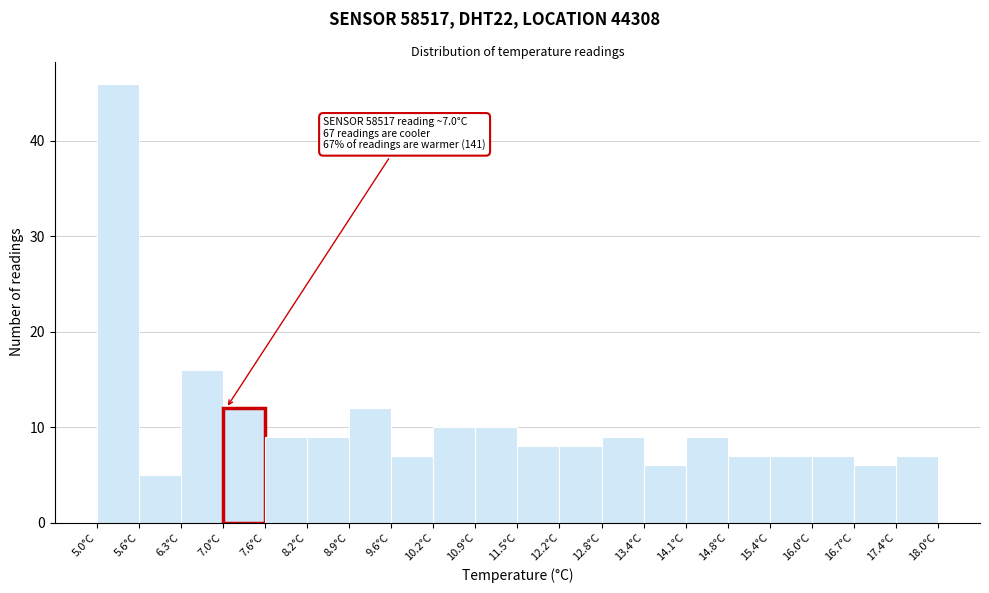

Over which range of the x-axis is the bar tallest?

5.00 to 5.65